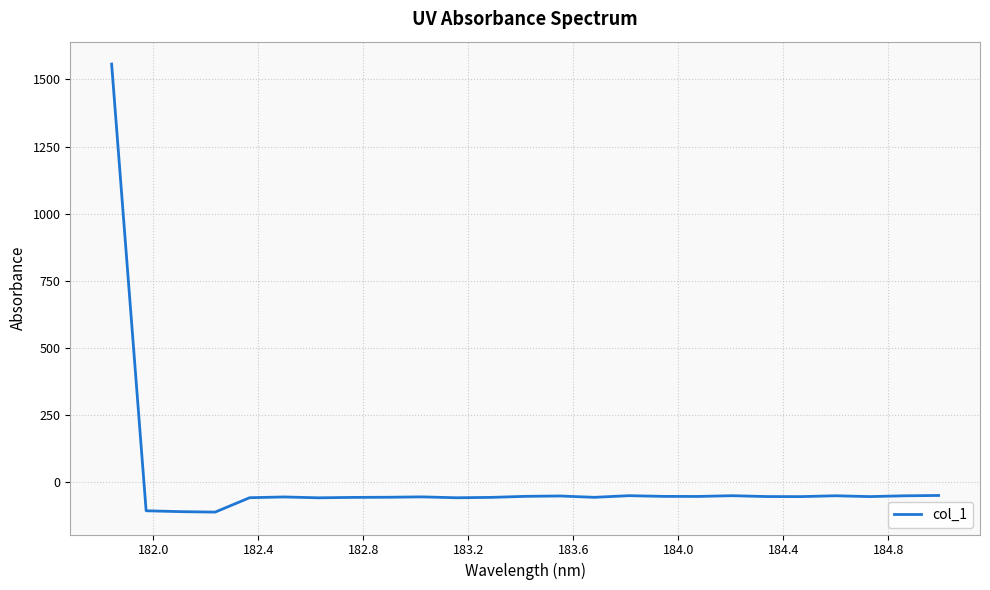

What is the greatest value displayed?

1557.1